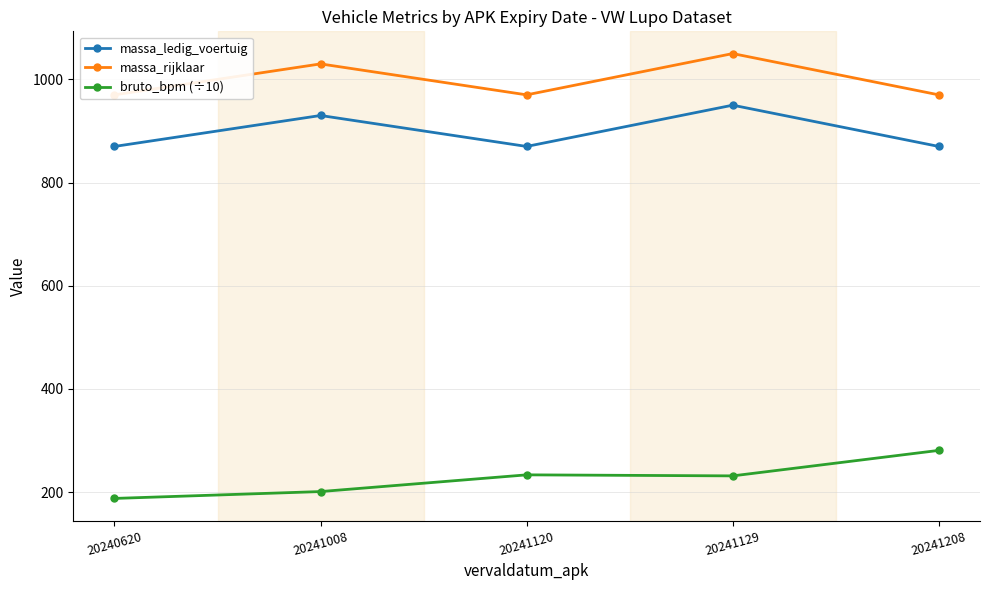

Count the number of data series in this chart.

3